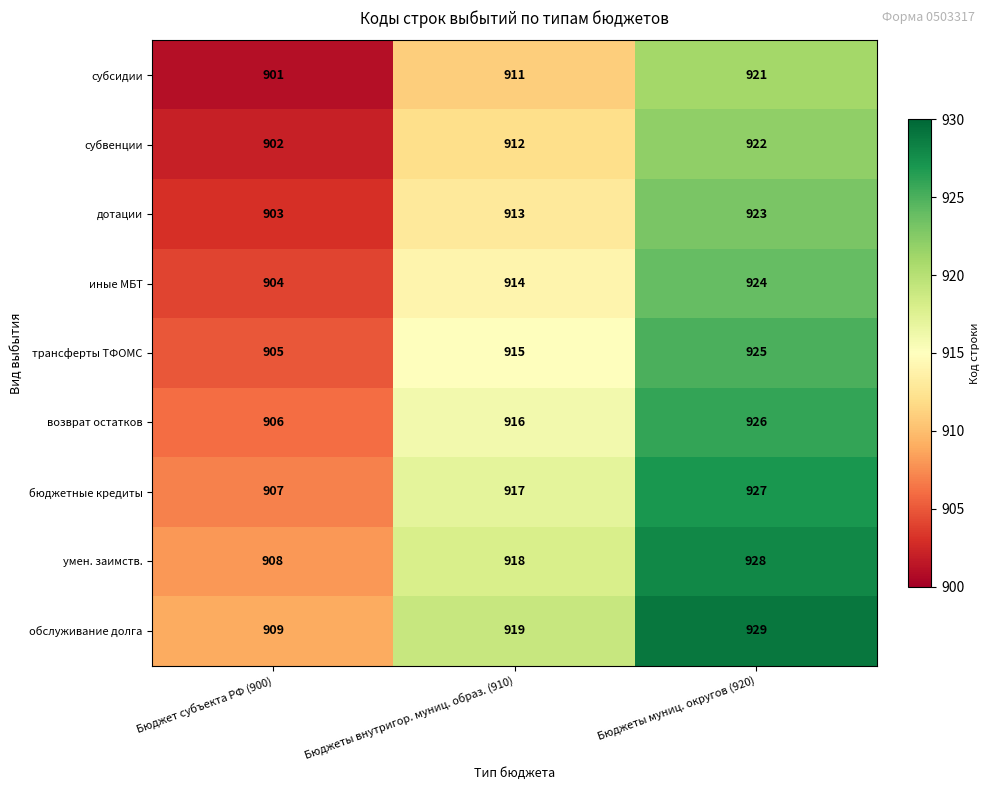

Count the бюджетные кредиты values in the range 907 to 927.

3